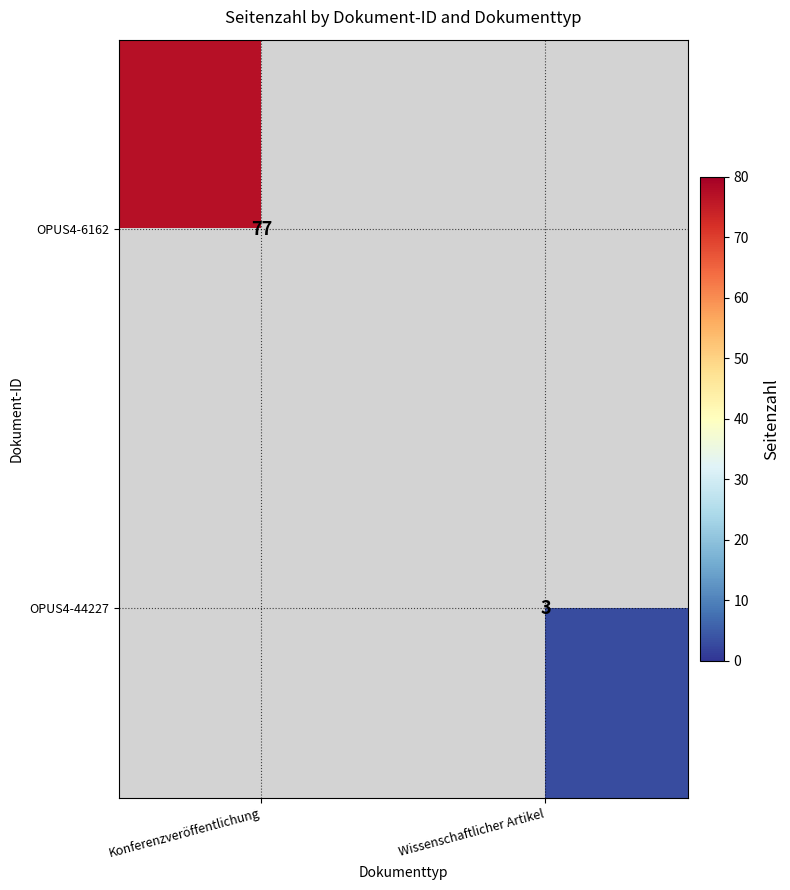

The value of OPUS4-6162 at Konferenzveröffentlichung is 33. True or false?

False